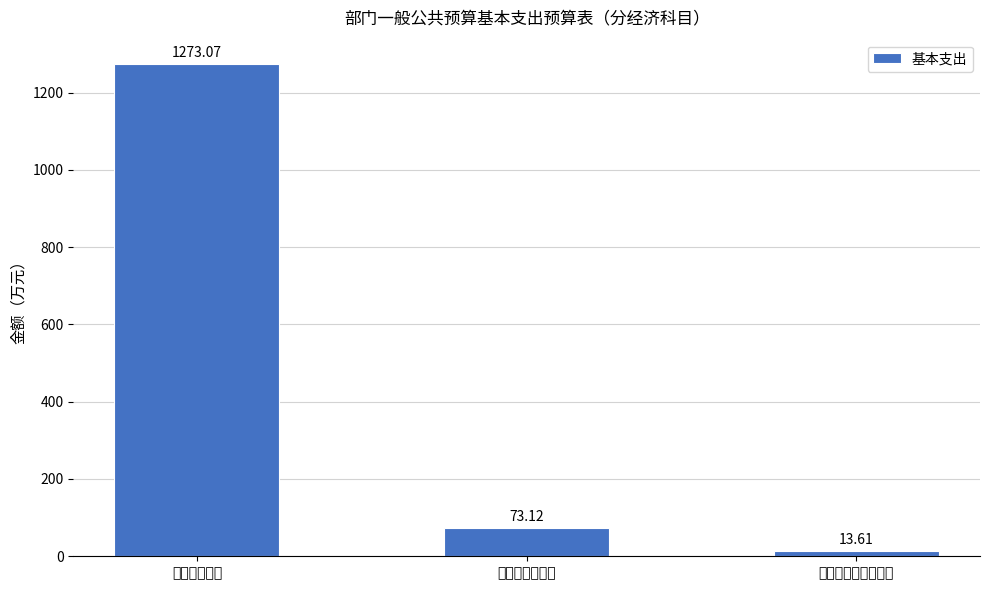

Rank the categories by value from highest to lowest.

工资福利支出, 商品和服务支出, 对个人和家庭的补助